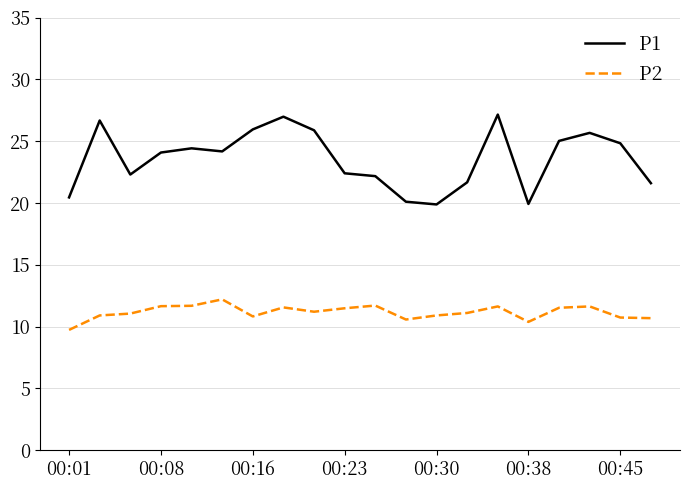

What are all the series names shown in the legend?

P1, P2